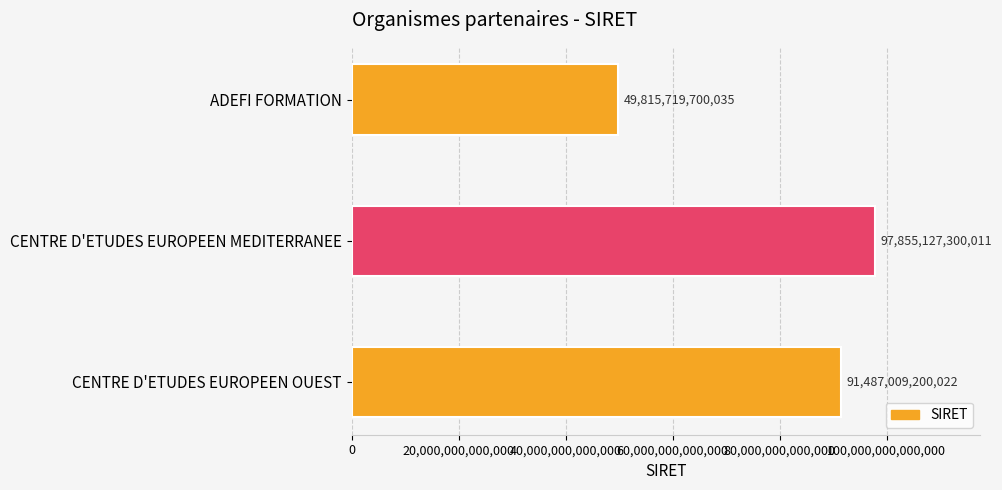

How many categories are shown in the chart?

3